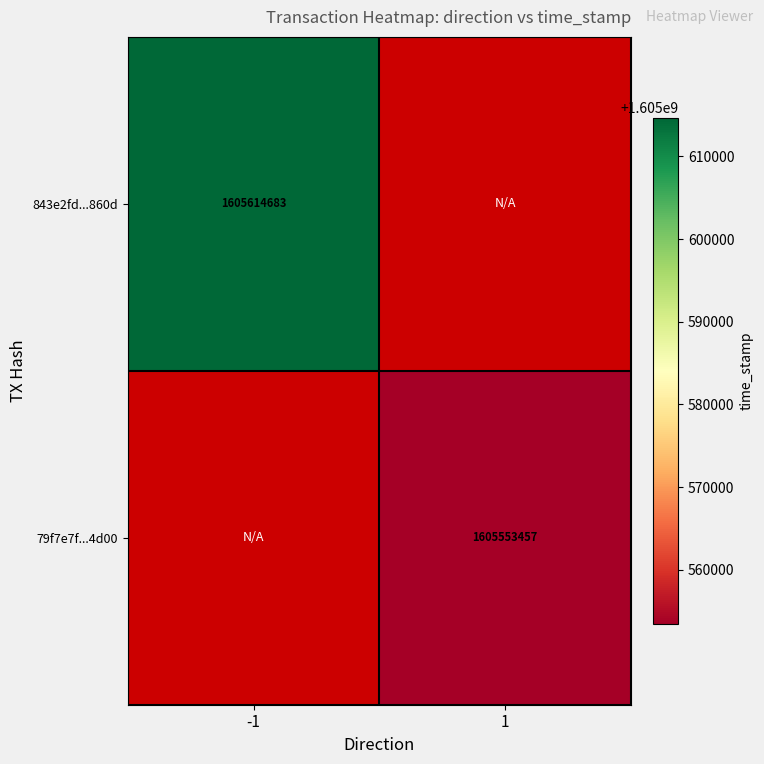

What is the smallest value displayed?

1605553457.0